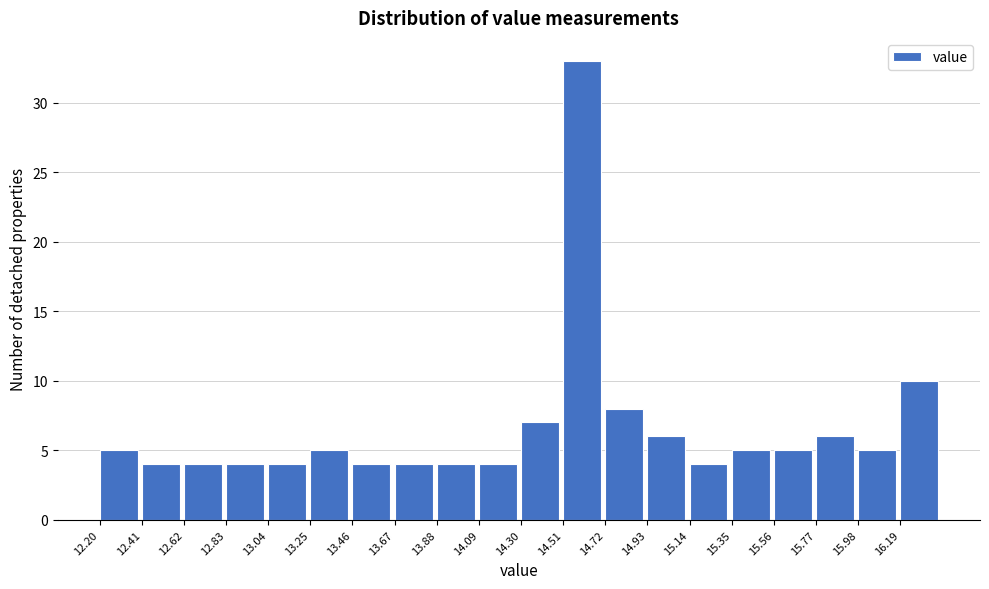

Reading left to right, transcribe this chart: for each bar, give the range it covers on the x-axis and its height. Neither the bar edges nor the heights are printed on the chart, so give them approximately, as read against the axes.

12.20 to 12.41: 5
12.41 to 12.62: 4
12.62 to 12.83: 4
12.83 to 13.04: 4
13.04 to 13.25: 4
13.25 to 13.46: 5
13.46 to 13.67: 4
13.67 to 13.88: 4
13.88 to 14.09: 4
14.09 to 14.30: 4
14.30 to 14.51: 7
14.51 to 14.72: 33
14.72 to 14.93: 8
14.93 to 15.14: 6
15.14 to 15.35: 4
15.35 to 15.56: 5
15.56 to 15.77: 5
15.77 to 15.98: 6
15.98 to 16.19: 5
16.19 to 16.40: 10